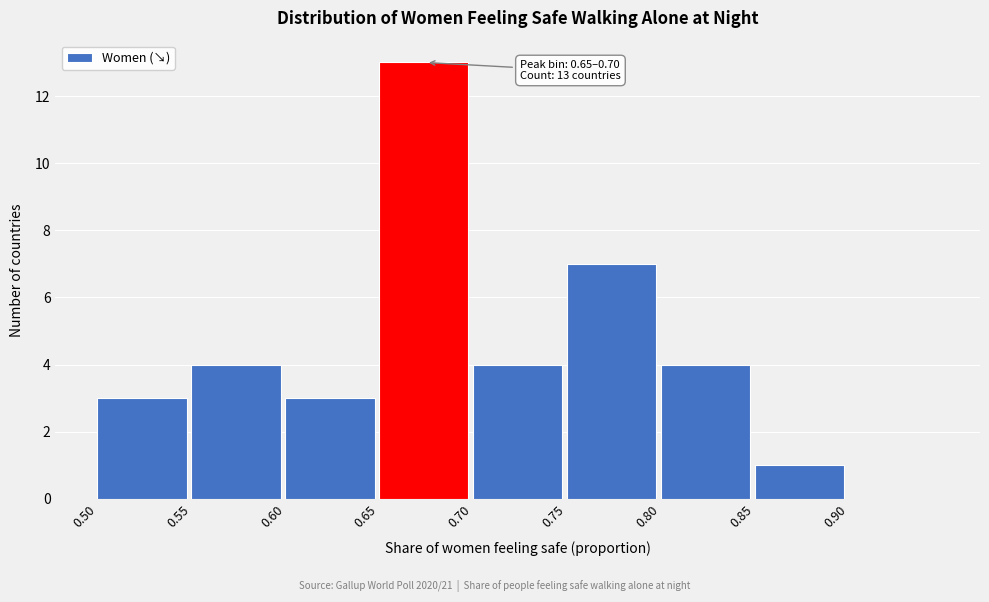

Over which range of the x-axis is the bar tallest?

0.65 to 0.70